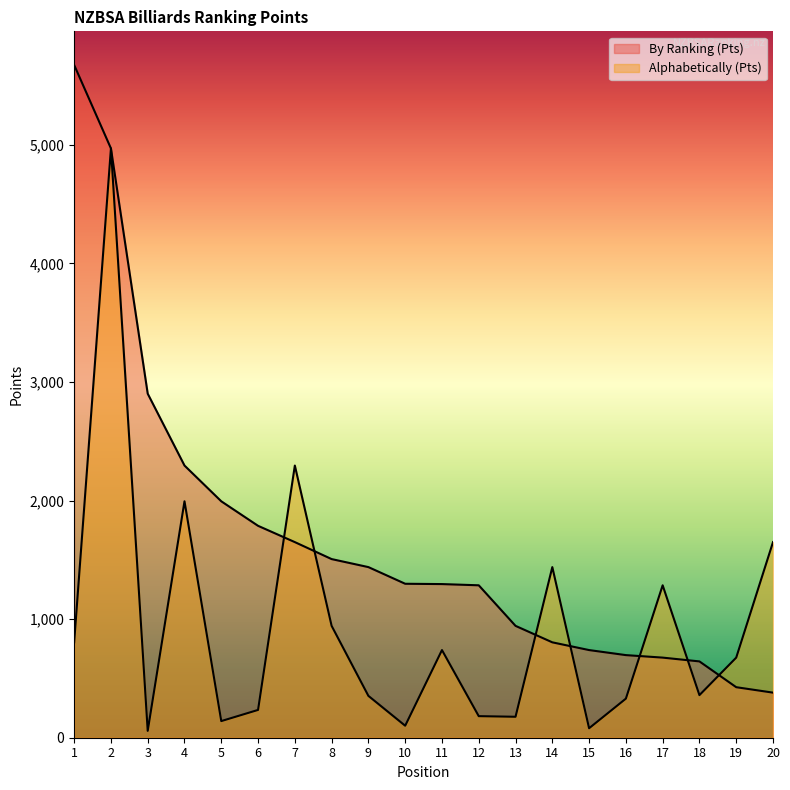

What is the sum of the By Ranking (Pts) values at 10 and 8?

2805.4